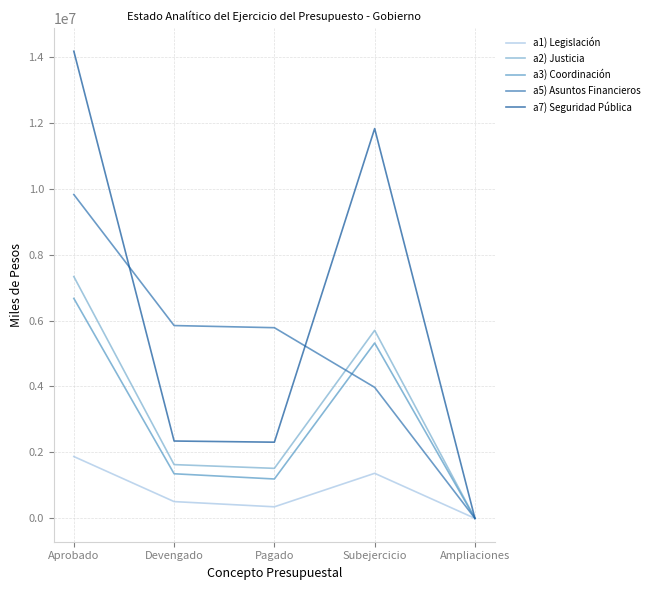

What is the greatest value displayed?

14166880.7